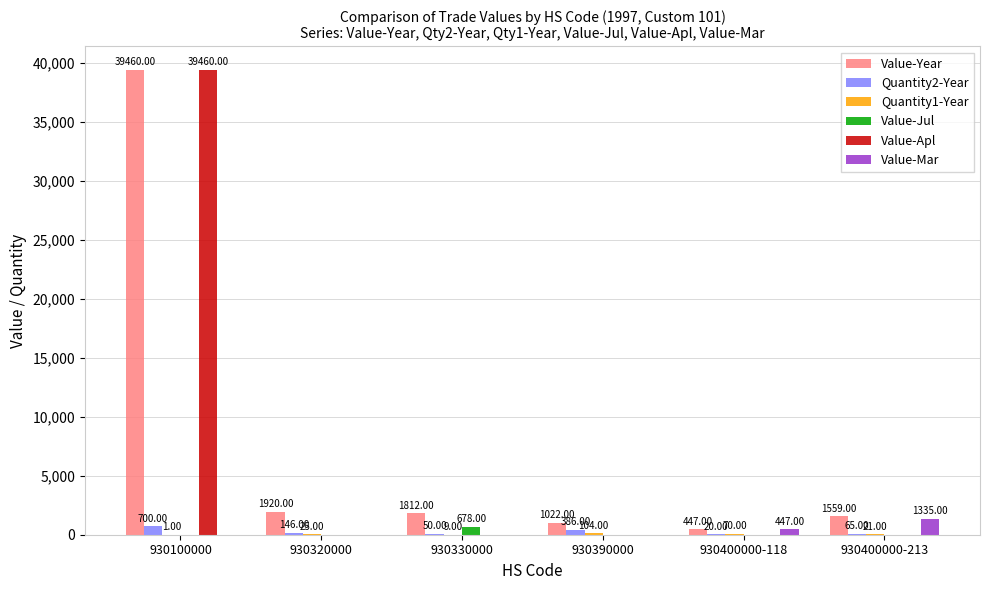

What is the sum of all Value-Year values?

46220